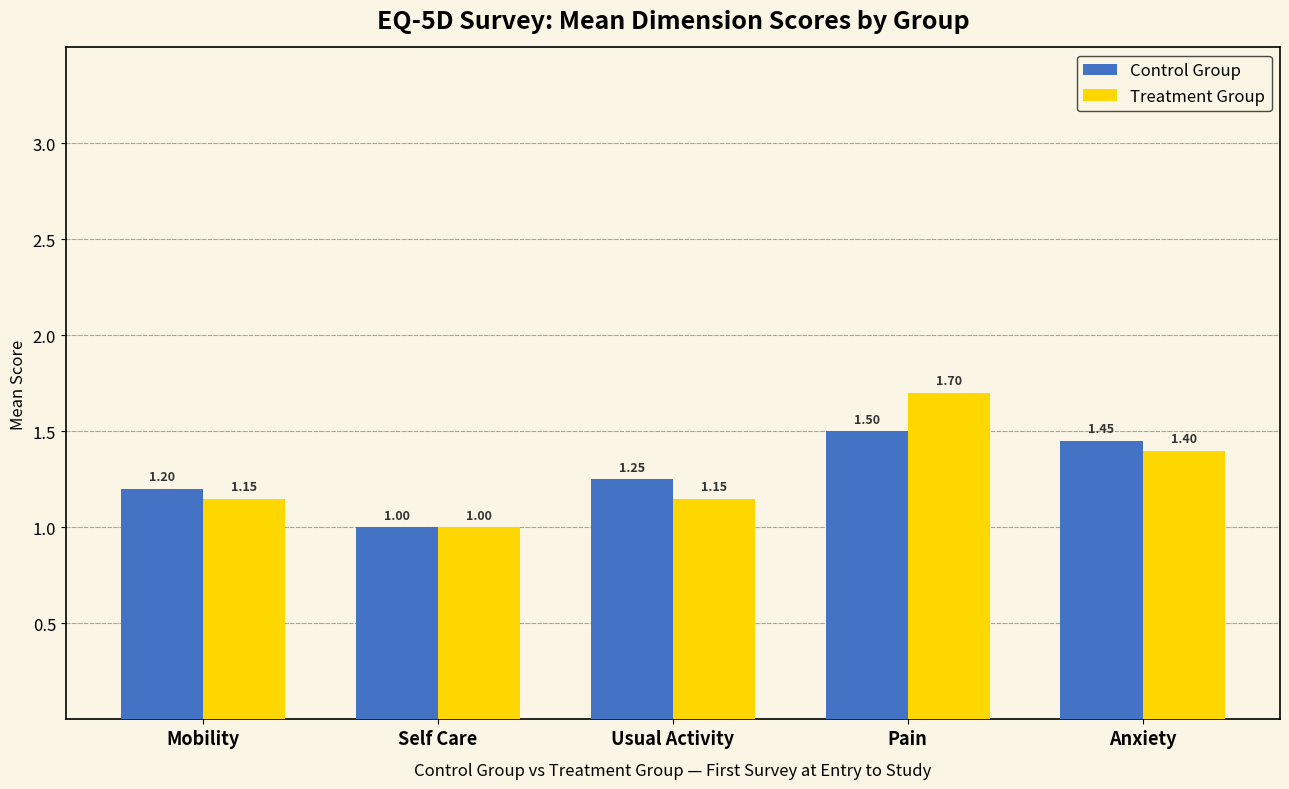

Which series has the widest spread of values?

Treatment Group